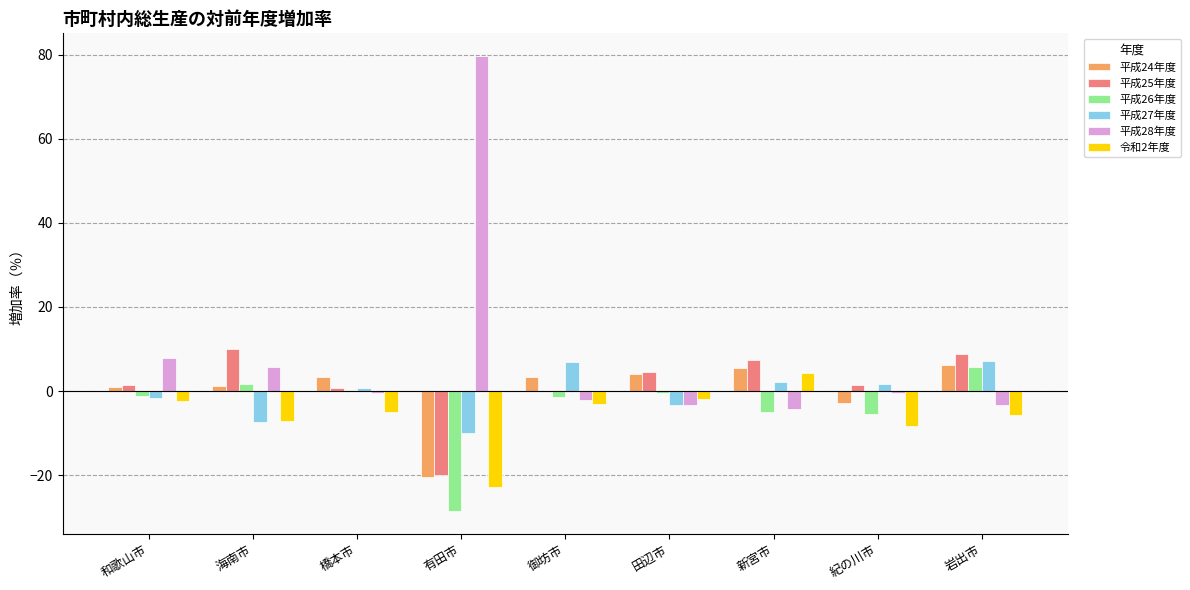

Are the bars grouped side by side (vs. stacked)?

Yes